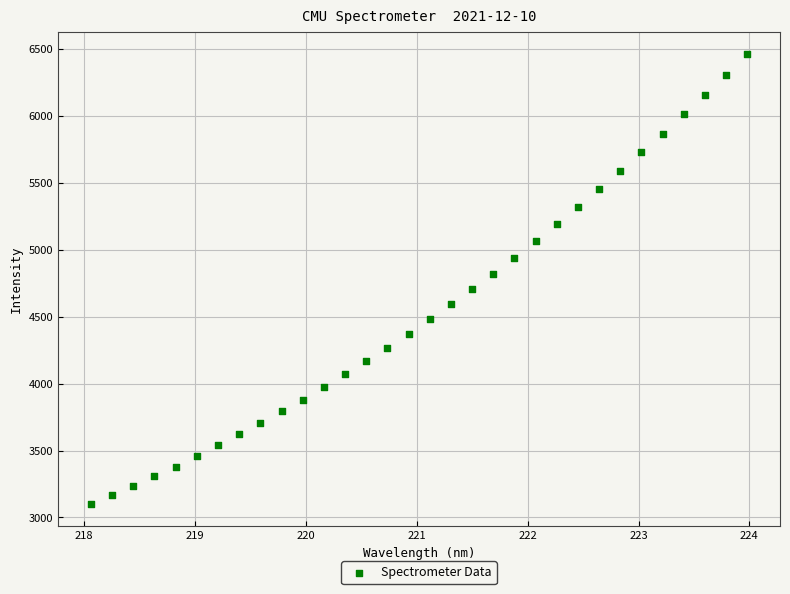

What is the range of X values (max minus min)?

5.9